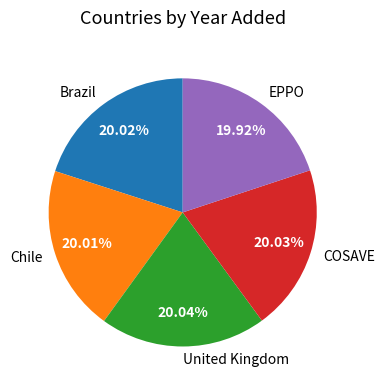

Is the sum of COSAVE and Chile greater than half?

No